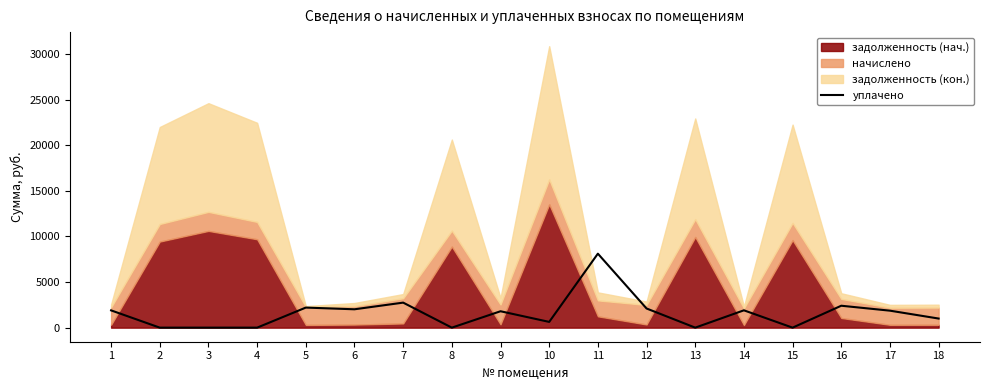

At which category does the chart reach its minimum across all series?

2